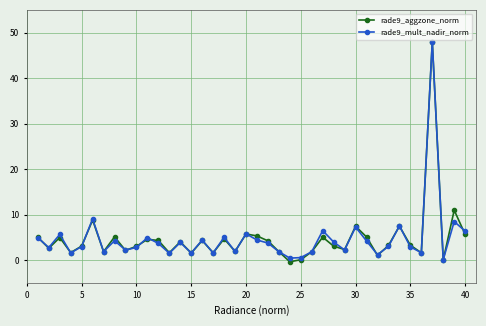

What is the value of the rade9_aggzone_norm point at the 40th from the left?

5.6